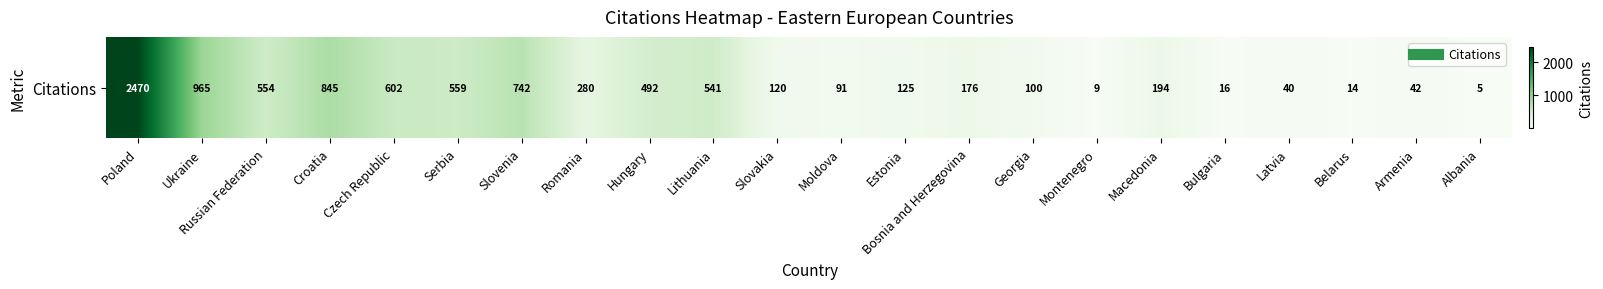

What is the difference between the second highest and minimum values?

960